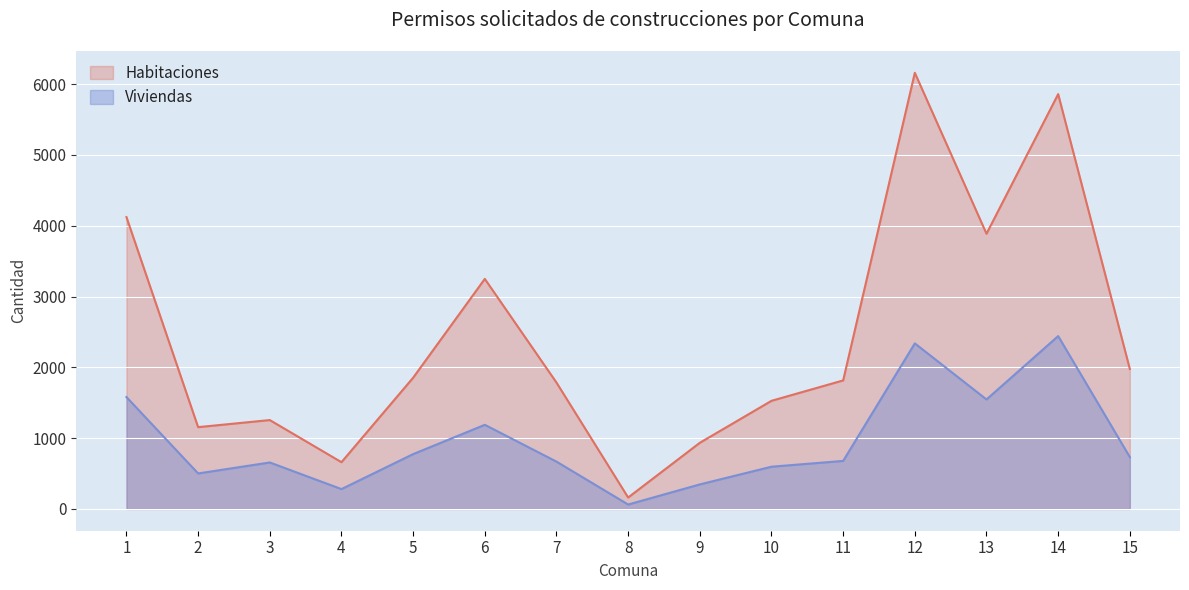

What is the difference between the second highest and second lowest values in the Viviendas series?

2058